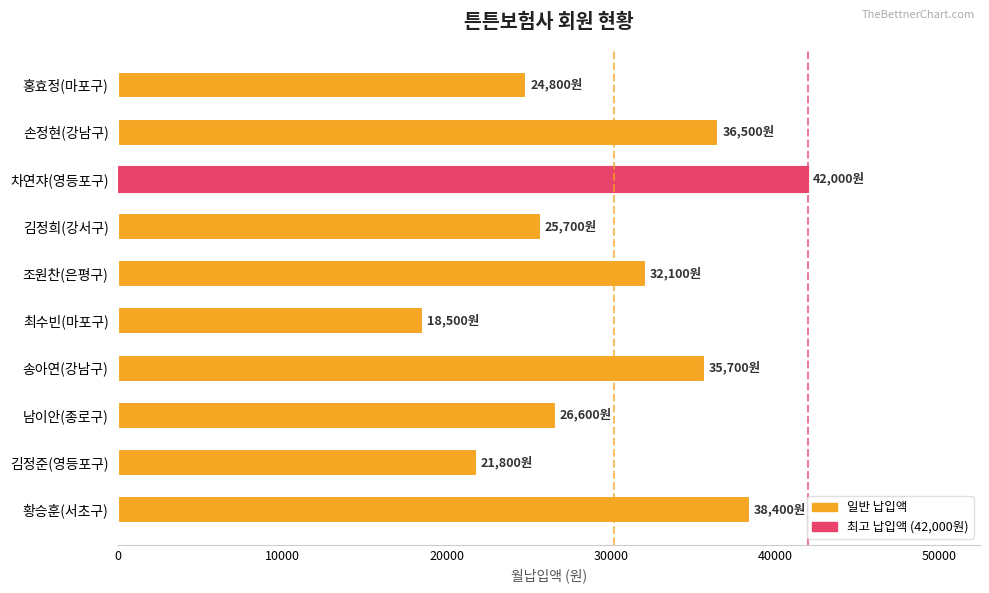

The chart shows a value of 18500 at 최수빈(마포구). True or false?

True